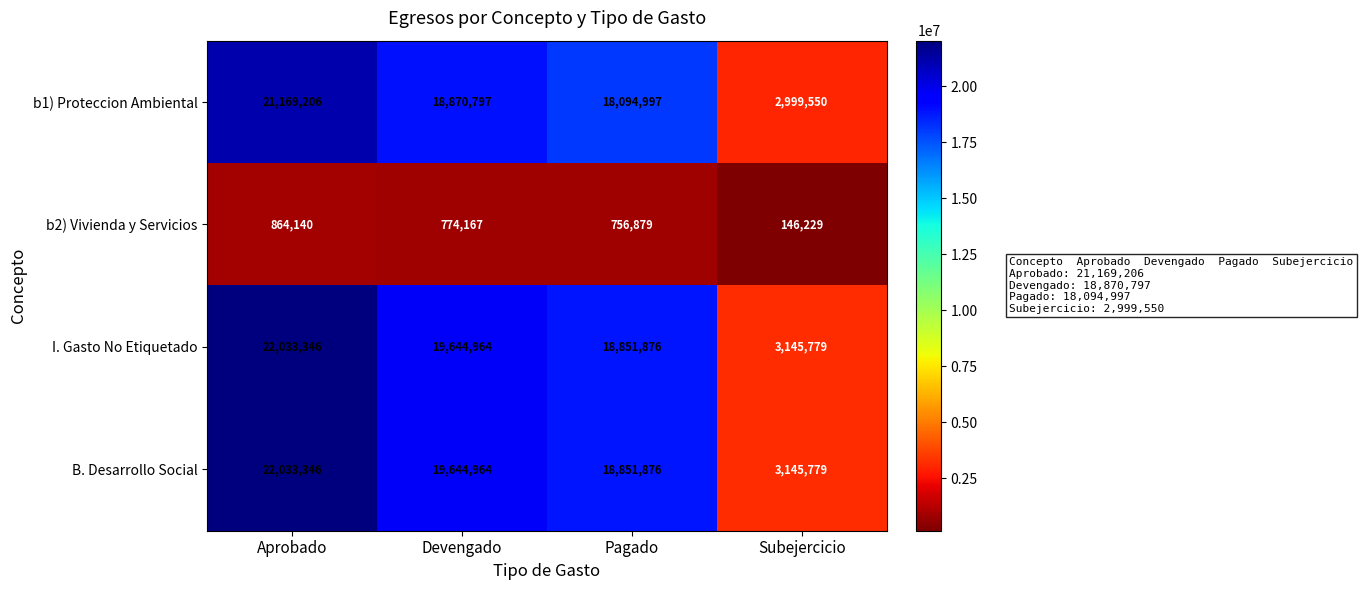

What is the spread (max minus min) of values at Devengado?

18870797